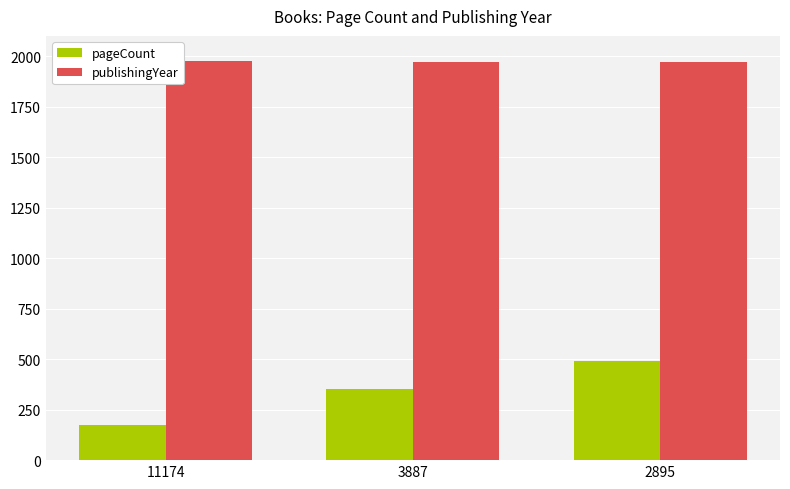

What is the greatest value displayed?

1976